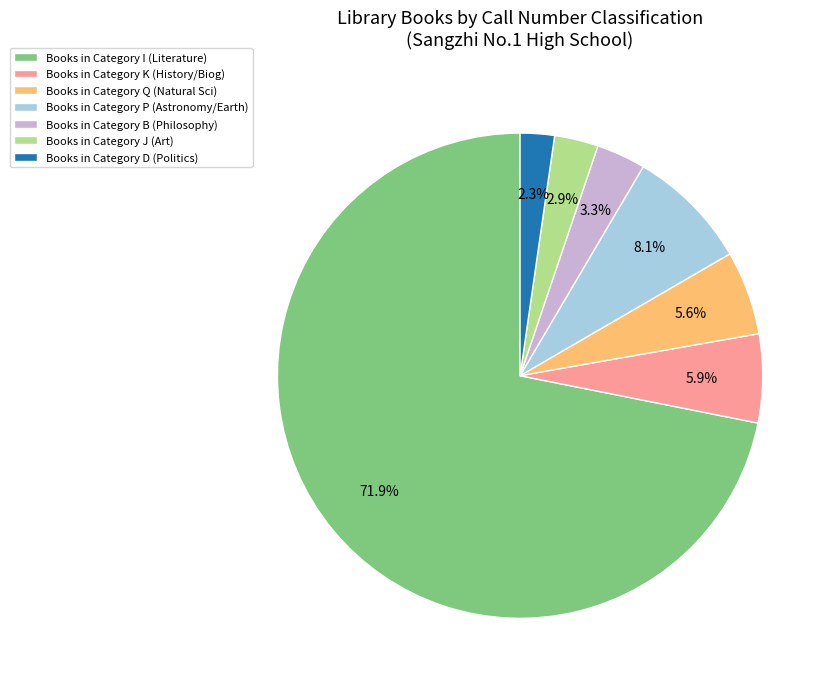

Which slice is the largest?

Books in Category I (Literature)